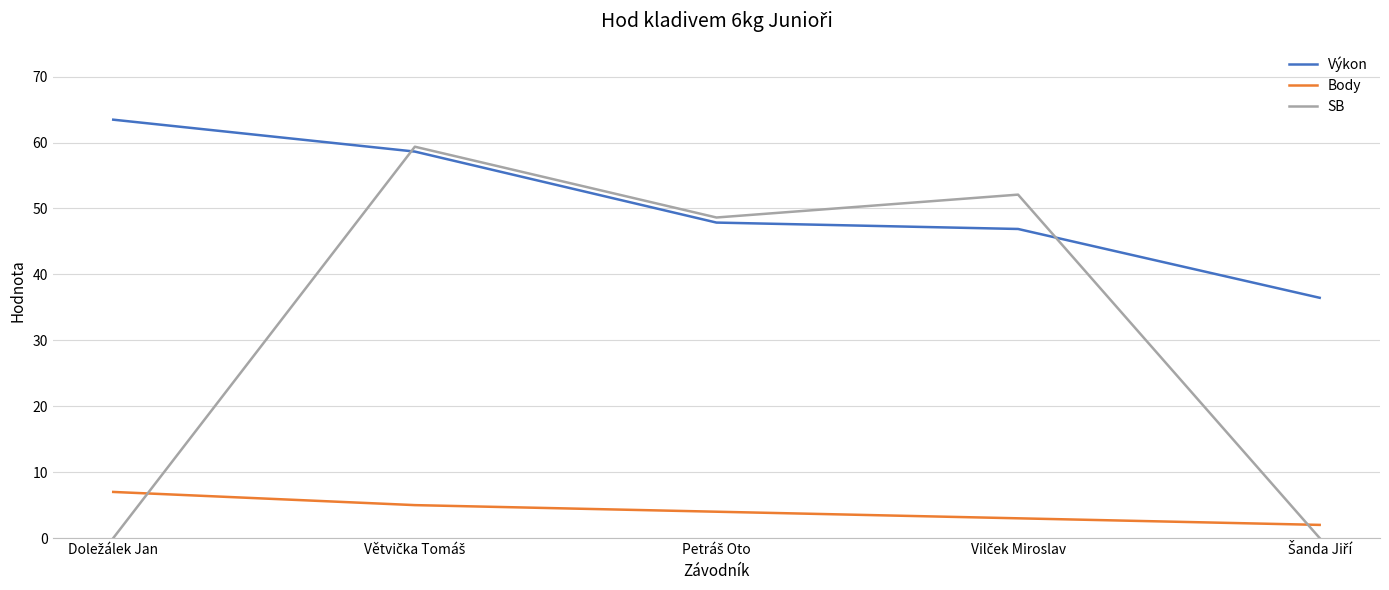

What is the greatest value displayed?

63.5